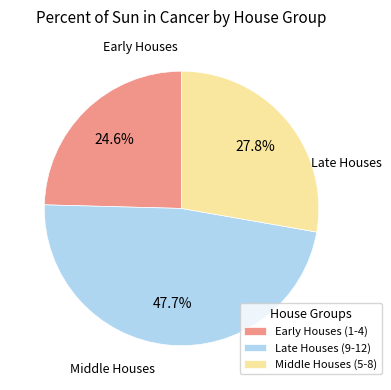

Count the number of slices in the pie.

3